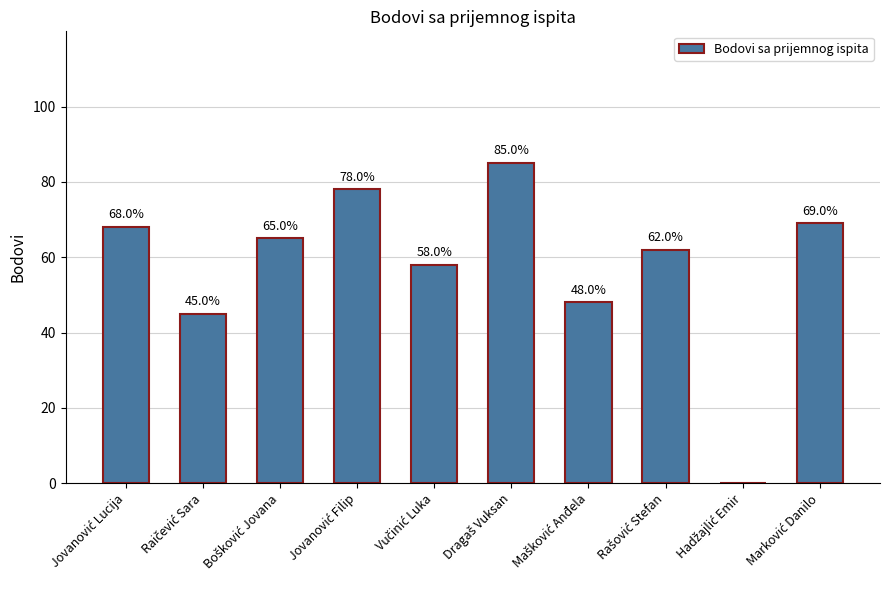

What is the maximum value shown in the chart?

85